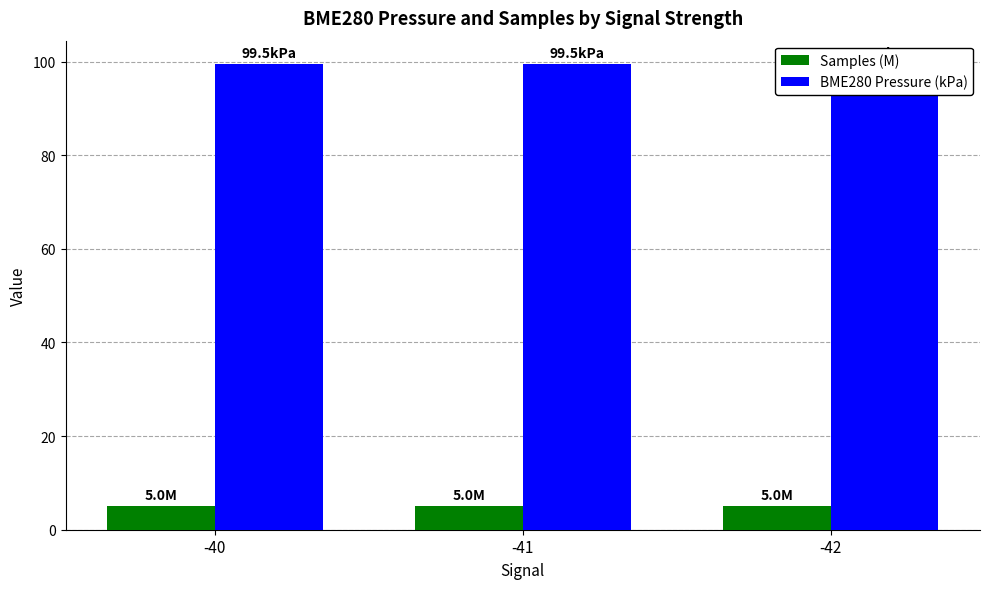

Which category has the highest value in the BME280 Pressure (kPa) series?

-40